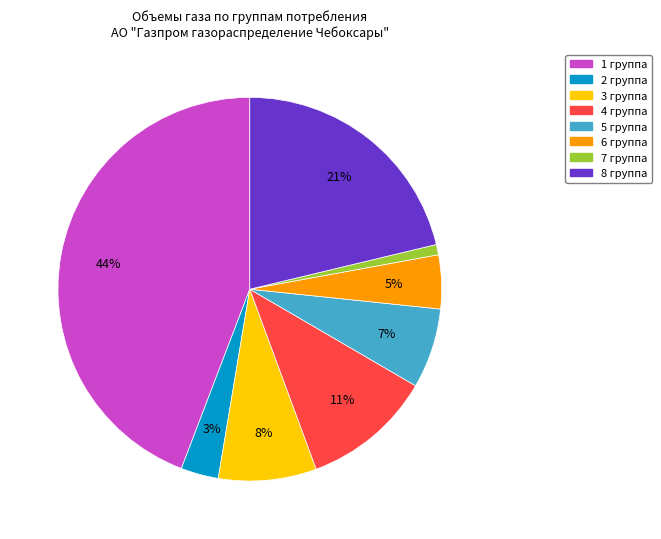

To the nearest percent, what is the combined percentage of 8 группа and 5 группа?

28%